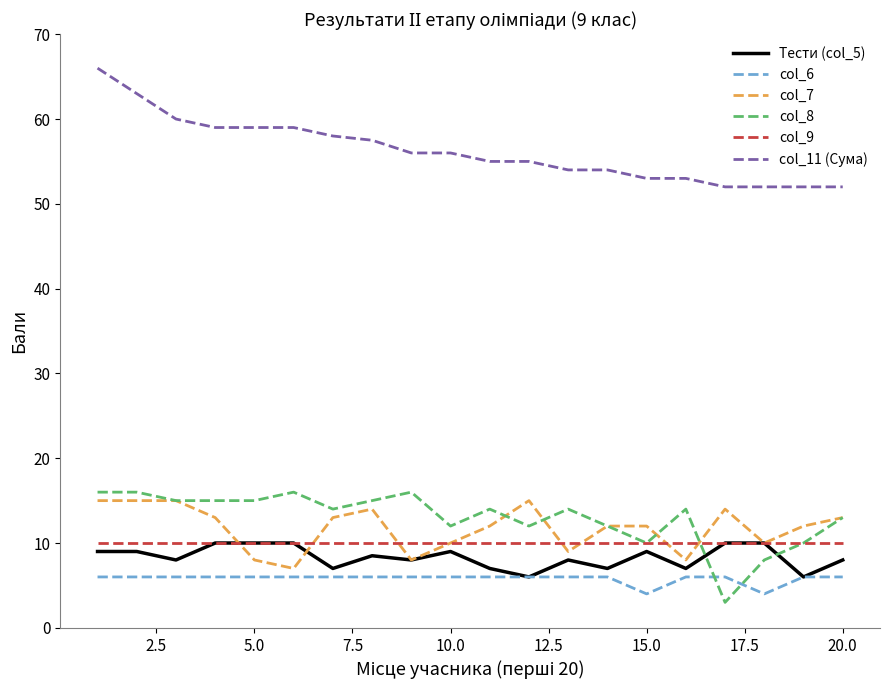

What is the sum of all col_9 values?

200.0